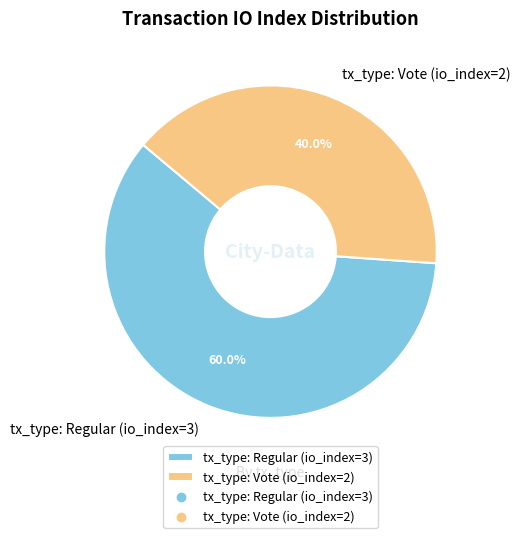

To the nearest percent, what is the difference between the tx_type: Regular (io_index=3) and tx_type: Vote (io_index=2) slice percentages?

20%